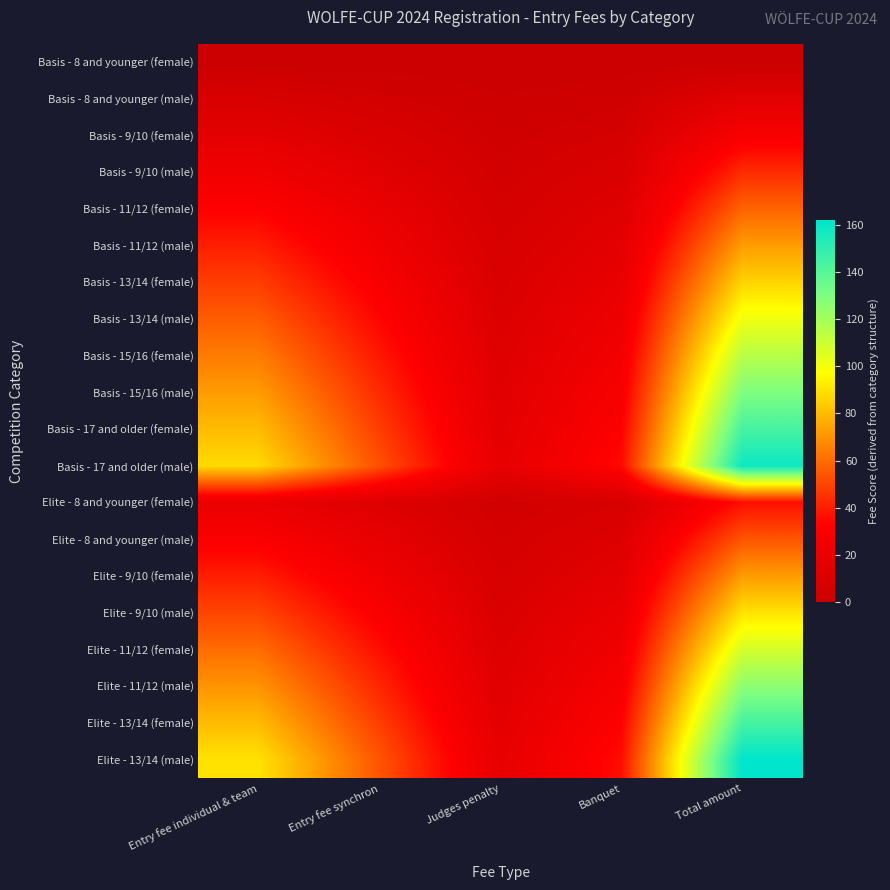

Reading left to right, extract all data points from this chart.

Basis - 8 and younger (female): Entry fee individual & team=0.0	Entry fee synchron=0.0	Judges penalty=0.0	Banquet=0.0	Total amount=0.0
Basis - 8 and younger (male): Entry fee individual & team=8.0	Entry fee synchron=4.8	Judges penalty=1.6	Banquet=3.2	Total amount=14.4
Basis - 9/10 (female): Entry fee individual & team=16.0	Entry fee synchron=9.6	Judges penalty=3.2	Banquet=6.4	Total amount=28.8
Basis - 9/10 (male): Entry fee individual & team=24.0	Entry fee synchron=14.4	Judges penalty=4.8	Banquet=9.6	Total amount=43.2
Basis - 11/12 (female): Entry fee individual & team=32.0	Entry fee synchron=19.2	Judges penalty=6.4	Banquet=12.8	Total amount=57.6
Basis - 11/12 (male): Entry fee individual & team=40.0	Entry fee synchron=24.0	Judges penalty=8.0	Banquet=16.0	Total amount=72.0
Basis - 13/14 (female): Entry fee individual & team=48.0	Entry fee synchron=28.8	Judges penalty=9.6	Banquet=19.2	Total amount=86.4
Basis - 13/14 (male): Entry fee individual & team=56.0	Entry fee synchron=33.6	Judges penalty=11.2	Banquet=22.4	Total amount=100.8
Basis - 15/16 (female): Entry fee individual & team=64.0	Entry fee synchron=38.4	Judges penalty=12.8	Banquet=25.6	Total amount=115.2
Basis - 15/16 (male): Entry fee individual & team=72.0	Entry fee synchron=43.2	Judges penalty=14.4	Banquet=28.8	Total amount=129.6
Basis - 17 and older (female): Entry fee individual & team=80.0	Entry fee synchron=48.0	Judges penalty=16.0	Banquet=32.0	Total amount=144.0
Basis - 17 and older (male): Entry fee individual & team=88.0	Entry fee synchron=52.8	Judges penalty=17.6	Banquet=35.2	Total amount=158.4
Elite - 8 and younger (female): Entry fee individual & team=20.0	Entry fee synchron=12.0	Judges penalty=4.0	Banquet=8.0	Total amount=36.0
Elite - 8 and younger (male): Entry fee individual & team=30.0	Entry fee synchron=18.0	Judges penalty=6.0	Banquet=12.0	Total amount=54.0
Elite - 9/10 (female): Entry fee individual & team=40.0	Entry fee synchron=24.0	Judges penalty=8.0	Banquet=16.0	Total amount=72.0
Elite - 9/10 (male): Entry fee individual & team=50.0	Entry fee synchron=30.0	Judges penalty=10.0	Banquet=20.0	Total amount=90.0
Elite - 11/12 (female): Entry fee individual & team=60.0	Entry fee synchron=36.0	Judges penalty=12.0	Banquet=24.0	Total amount=108.0
Elite - 11/12 (male): Entry fee individual & team=70.0	Entry fee synchron=42.0	Judges penalty=14.0	Banquet=28.0	Total amount=126.0
Elite - 13/14 (female): Entry fee individual & team=80.0	Entry fee synchron=48.0	Judges penalty=16.0	Banquet=32.0	Total amount=144.0
Elite - 13/14 (male): Entry fee individual & team=90.0	Entry fee synchron=54.0	Judges penalty=18.0	Banquet=36.0	Total amount=162.0